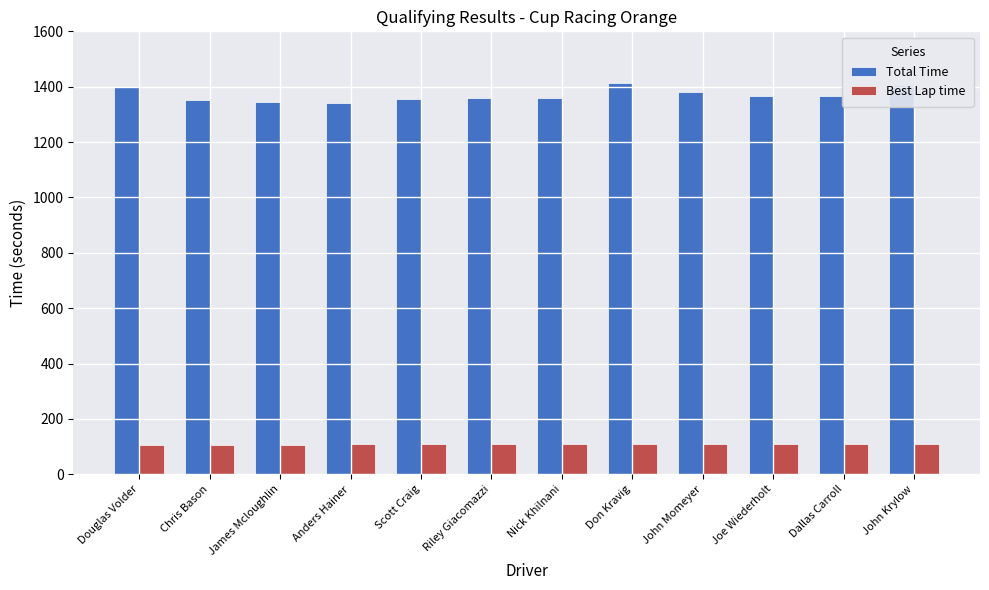

Rank the series at Riley Giacomazzi from lowest to highest value.

Best Lap time, Total Time